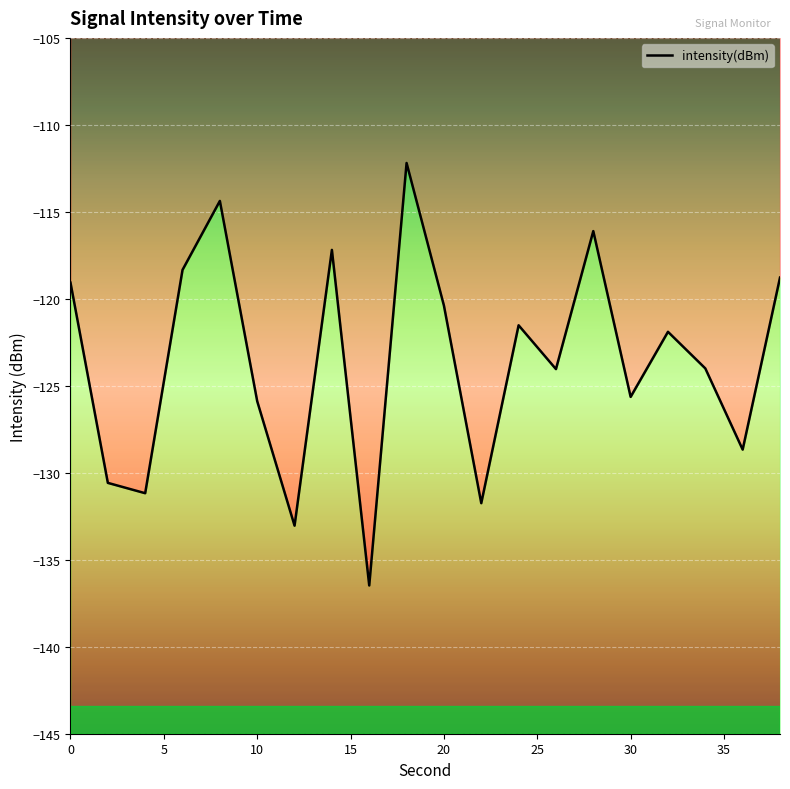

The value at 12 is -60.0. True or false?

False